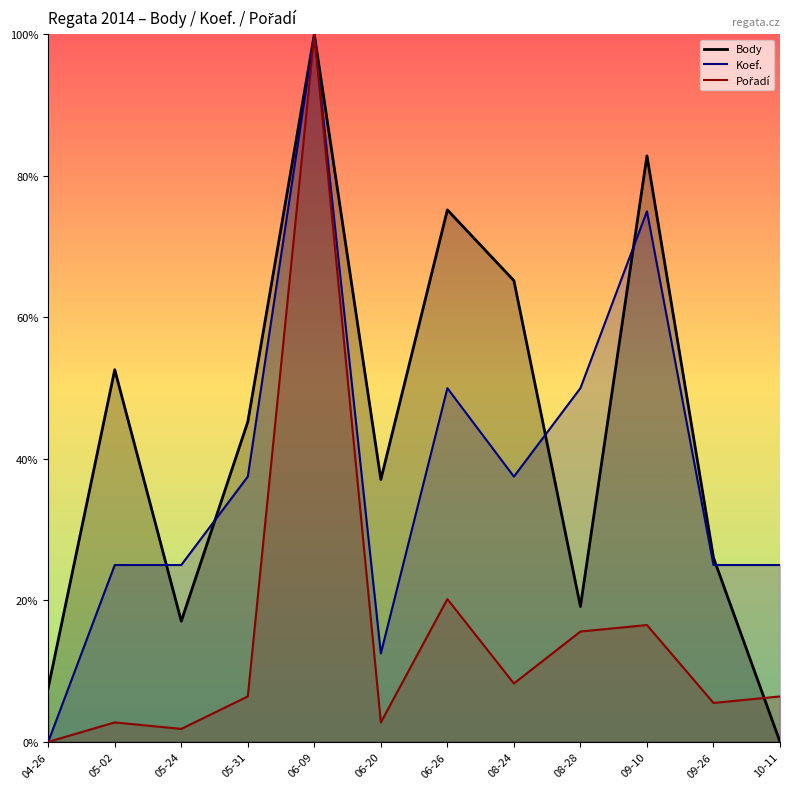

The value of Koef. at 08-28 is 26.1. True or false?

False